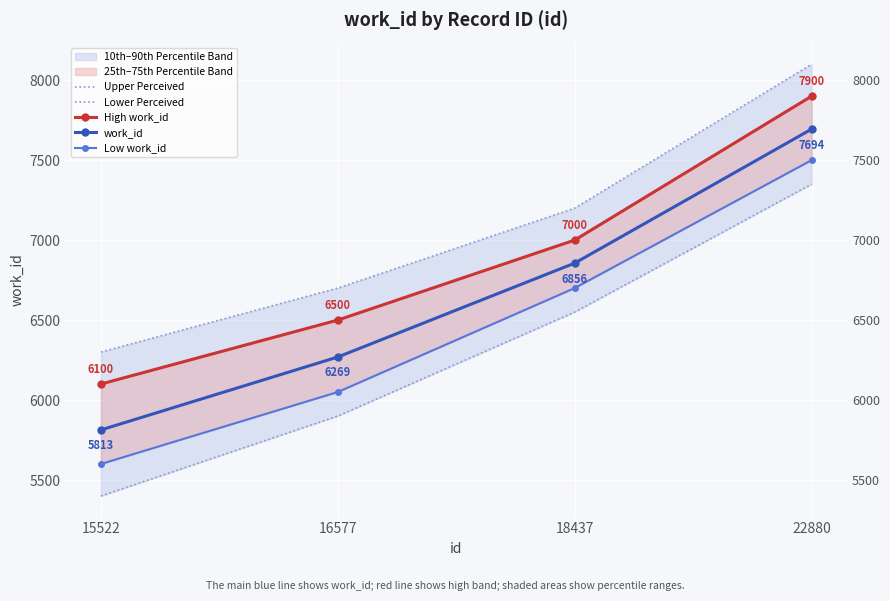

The value of Lower Perceived at 18437 is 1982. True or false?

False